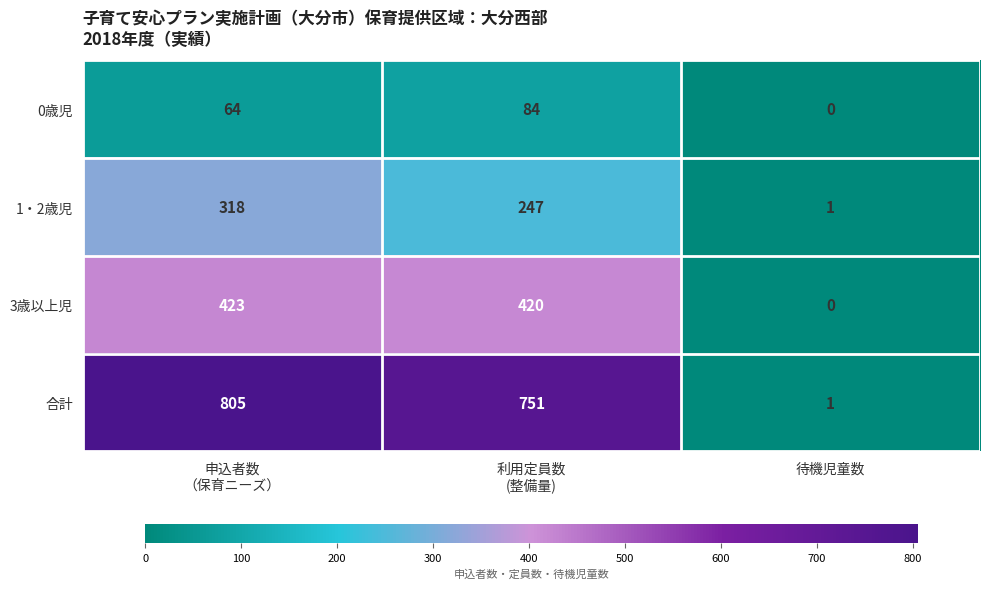

Is it true that 0歳児 equals 0 at 待機児童数?

True